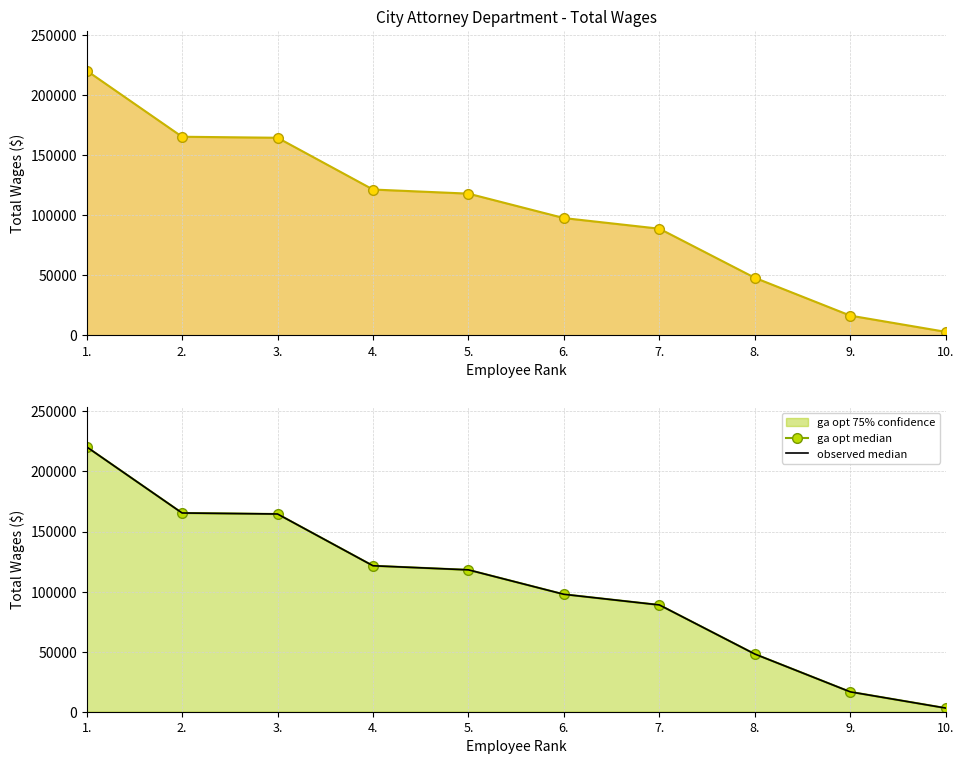

How many values in the observed median series exceed 118080?

4